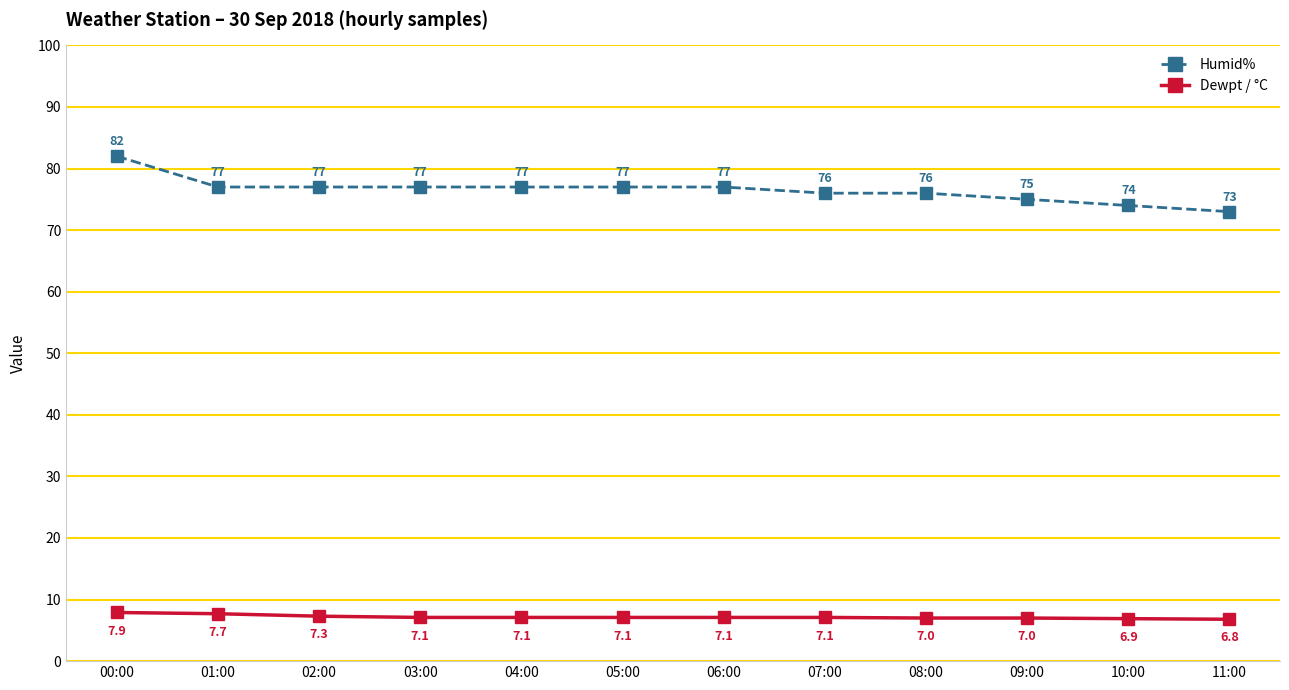

True or false: Dewpt / °C has a value of 12.5 at 03:00.

False